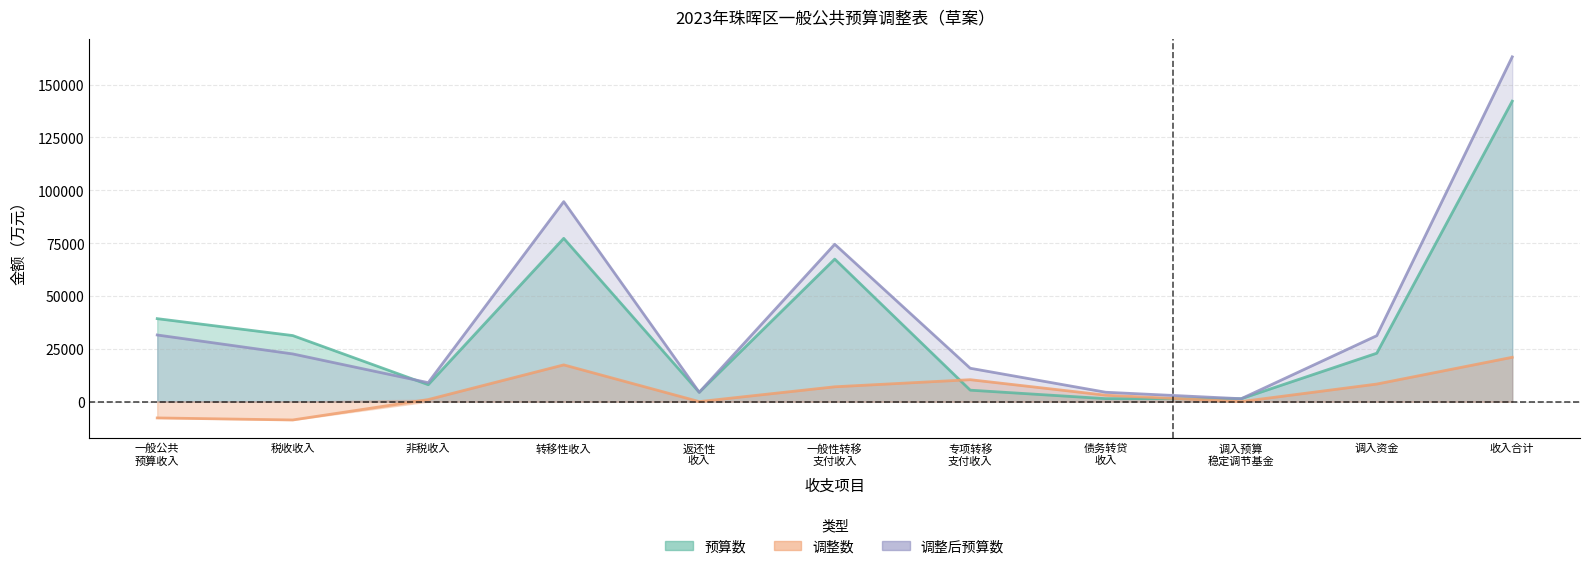

What is the sum of all 预算数 values?

400737